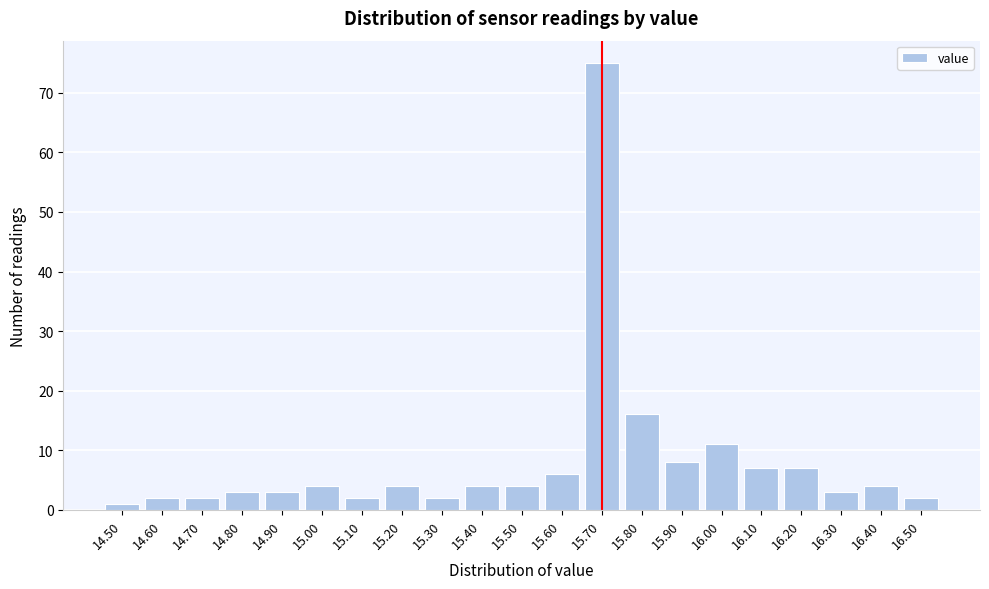

Reading left to right, list all the values displayed in this chart.

14.50=1	14.60=2	14.70=2	14.80=3	14.90=3	15.00=4	15.10=2	15.20=4	15.30=2	15.40=4	15.50=4	15.60=6	15.70=75	15.80=16	15.90=8	16.00=11	16.10=7	16.20=7	16.30=3	16.40=4	16.50=2